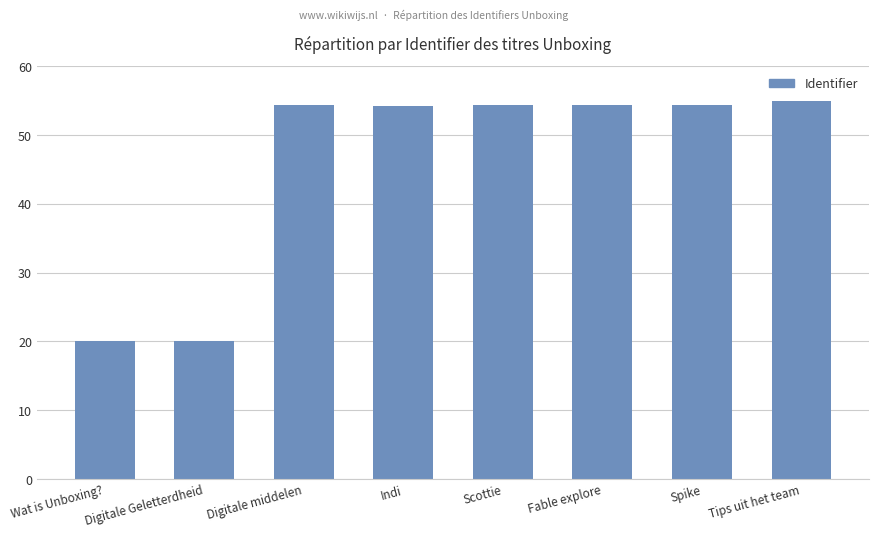

Does the chart contain any negative values?

No